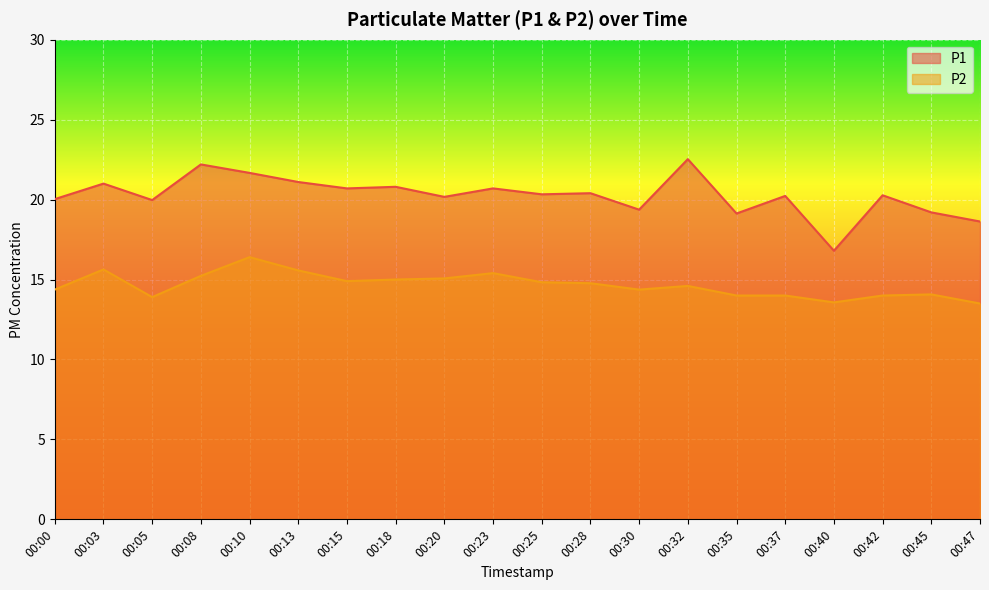

In P2, how many points are higher than both neighbors (excluding endpoints)?

5